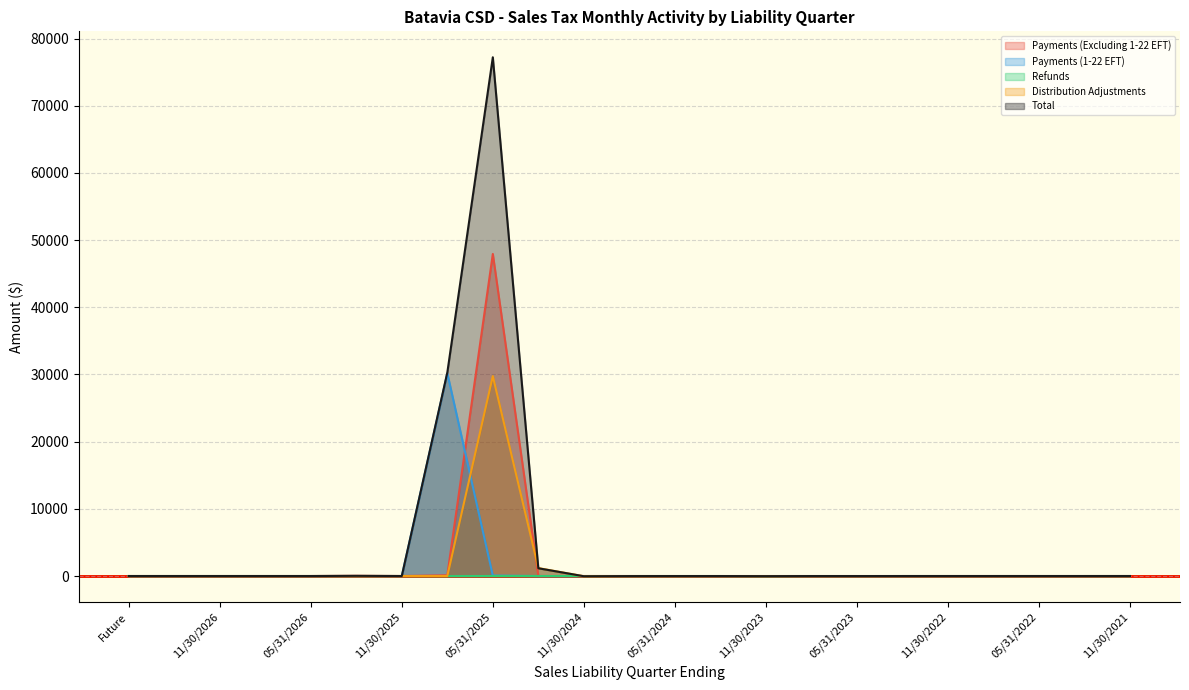

Where is the first local minimum for Distribution Adjustments?

08/31/2025